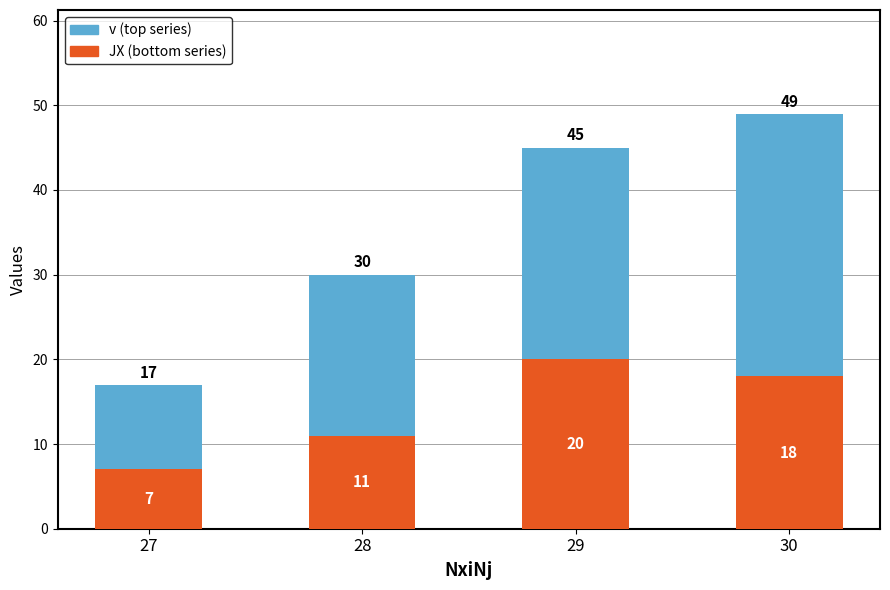

At which category is the sum across all series the highest?

30